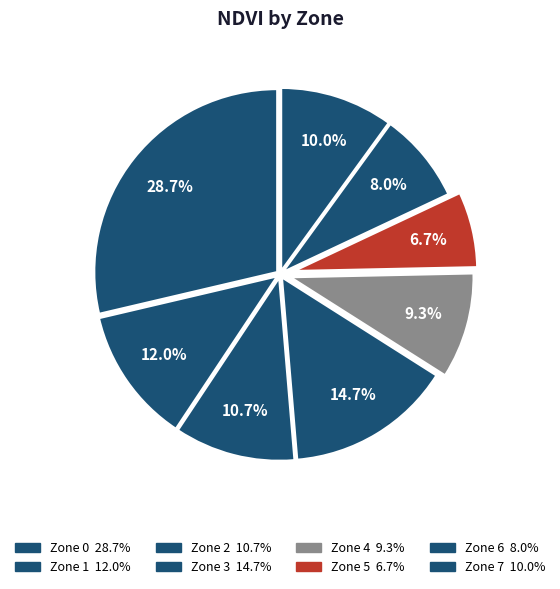

Is Zone 0 the majority of the pie?

No